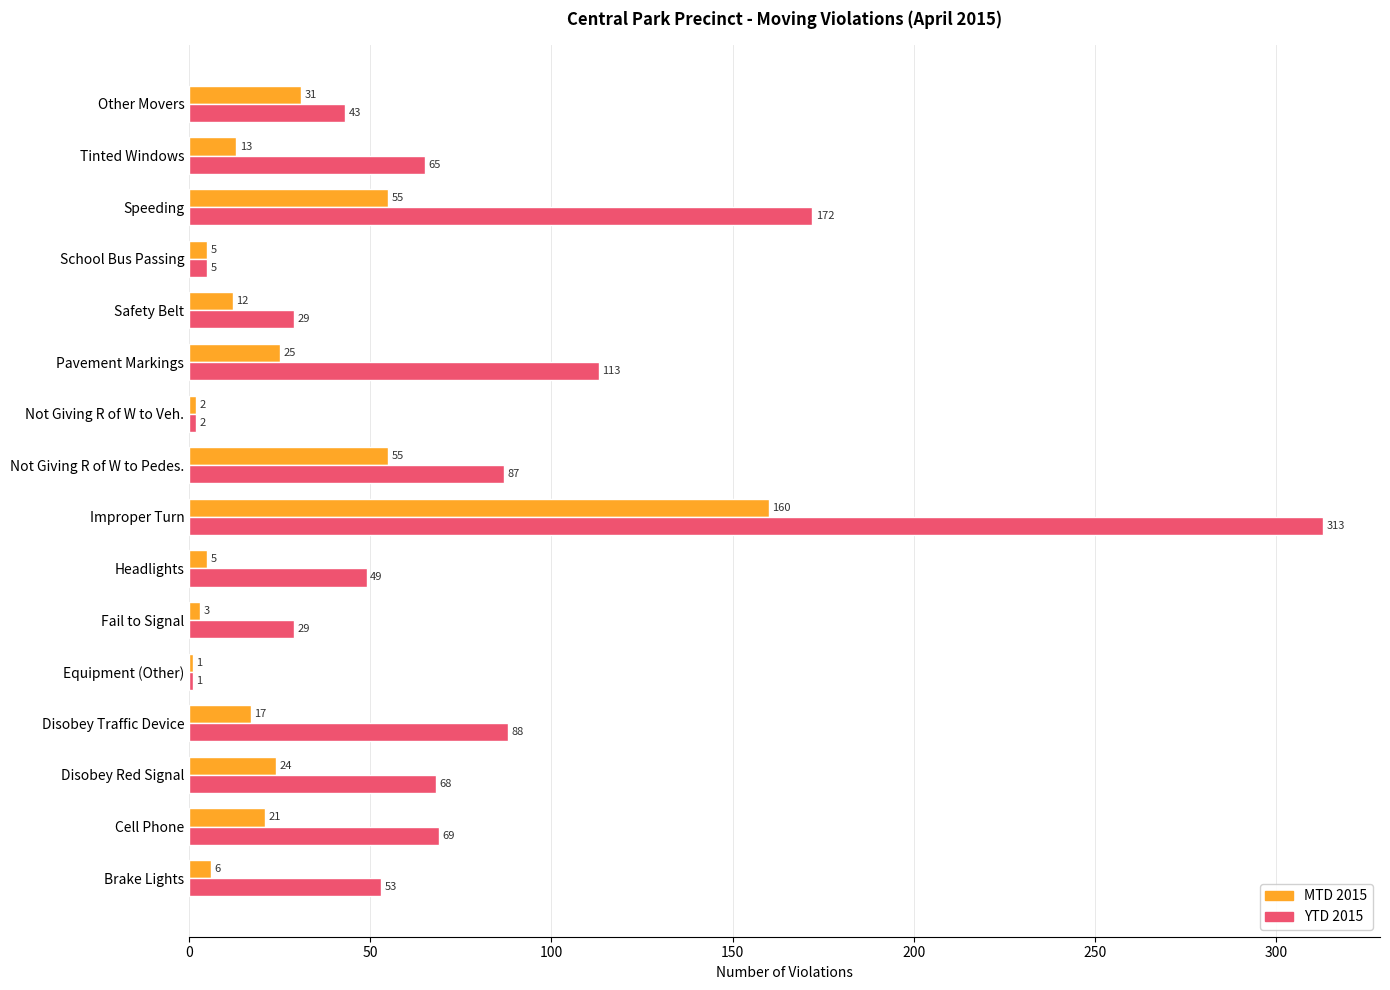

What is the difference between the maximum and minimum values in the YTD 2015 series?

312